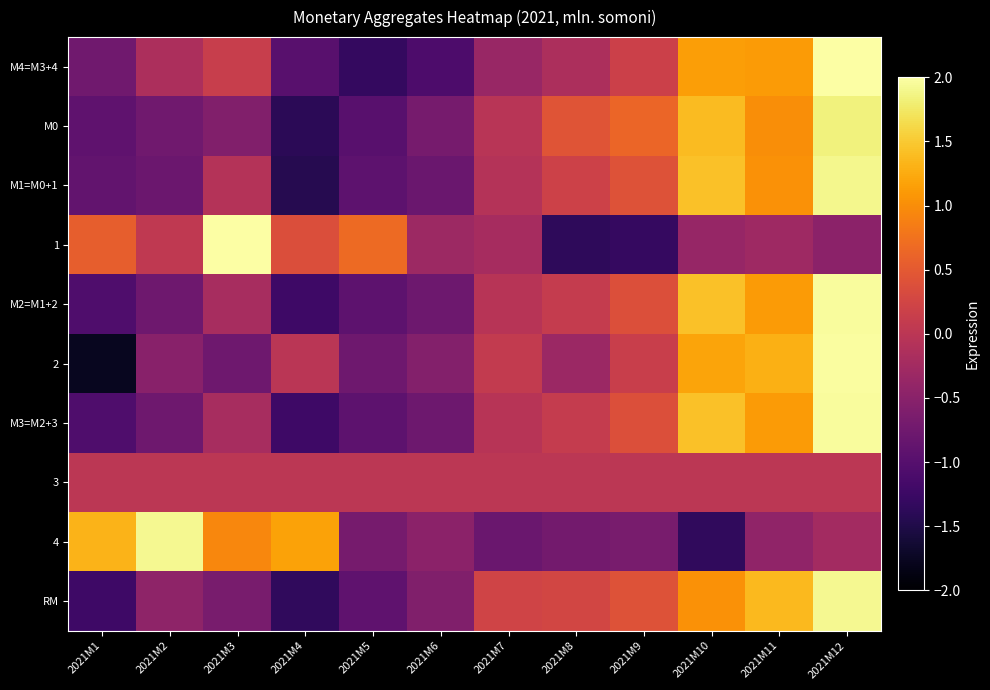

Rank the series at 2021M11 from lowest to highest value.

4, 1, 3, М0, М1=M0+1, М2=M1+2, М3=M2+3, М4=M3+4, 2, RM